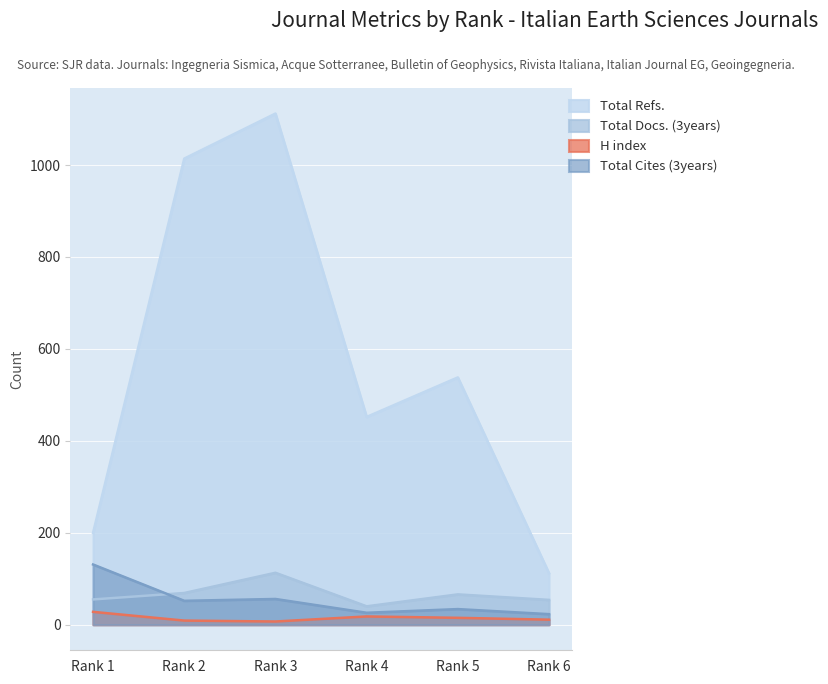

True or false: Total Refs. has a value of 1014 at Rank 2.

True